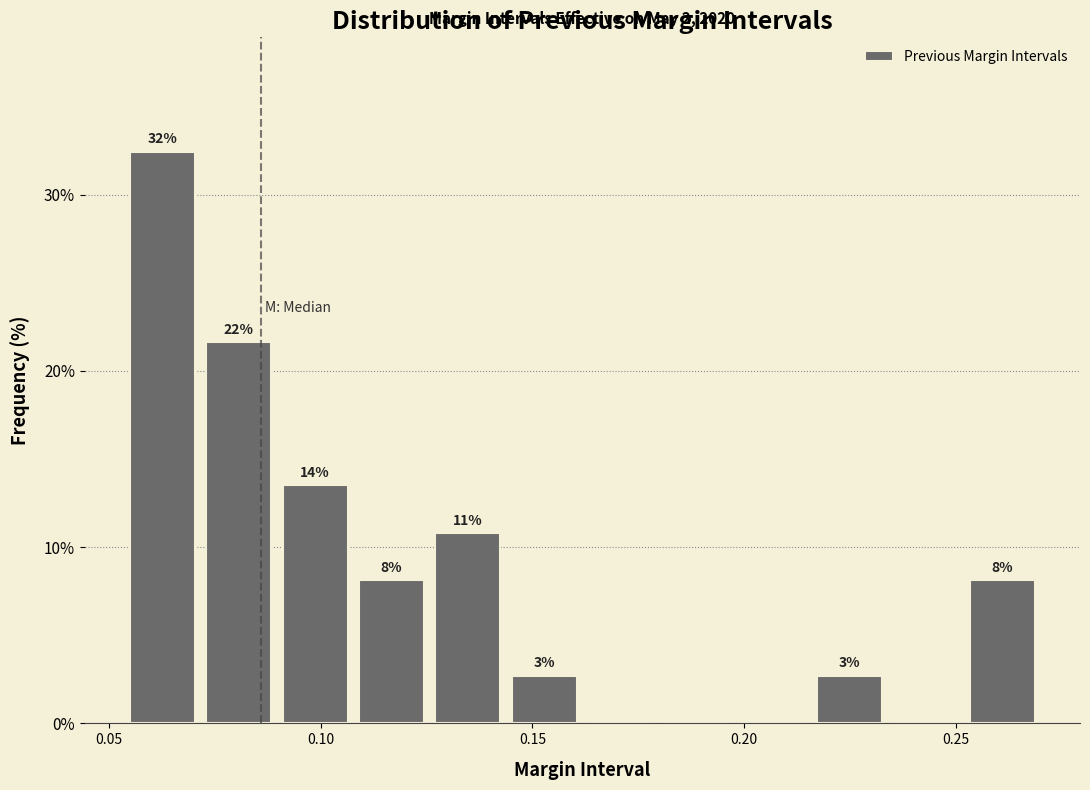

Read against the x-axis, roughly where is the centre of the tallest bar?

0.065